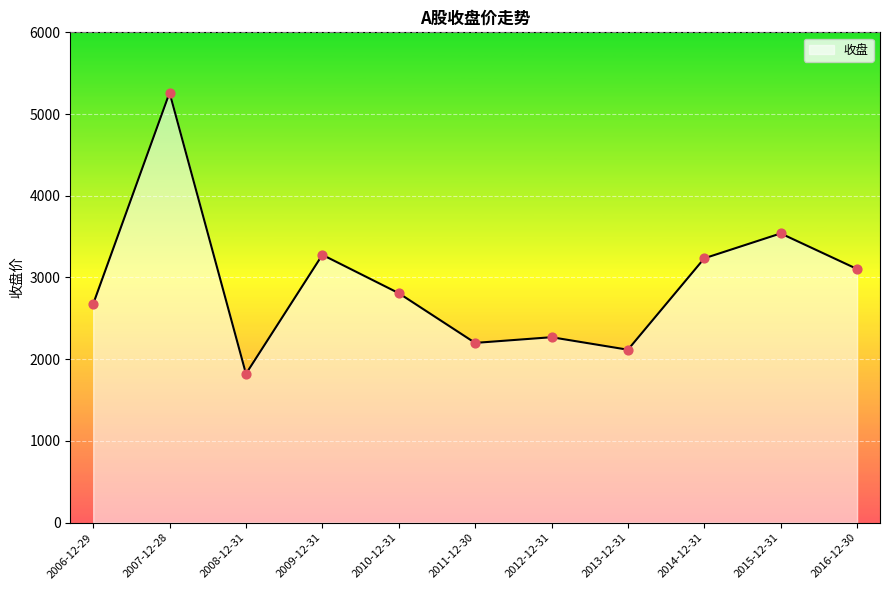

What is the change in value from 2010-12-31 to 2011-12-30?

-608.7